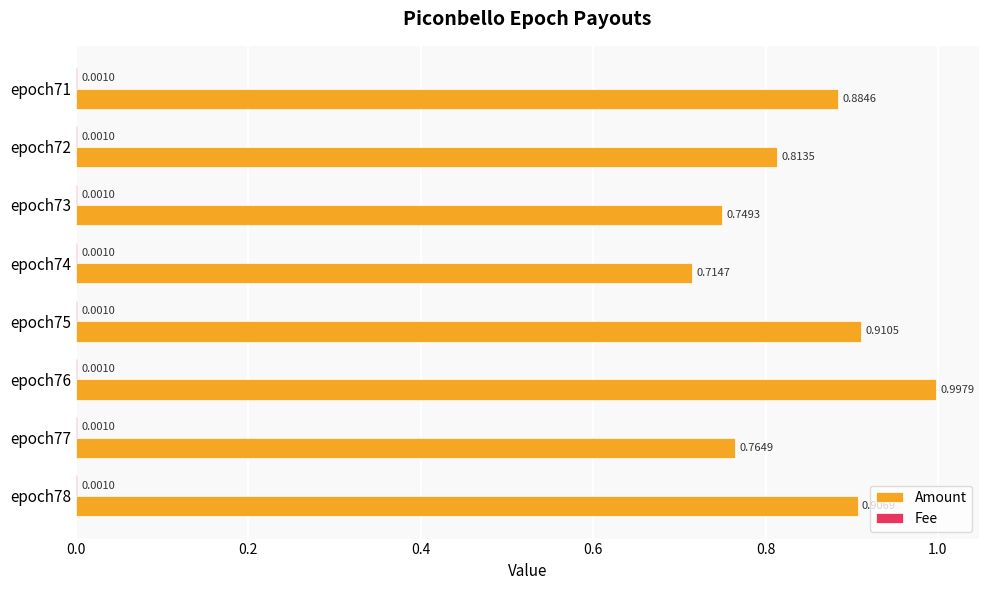

Which series has the widest spread of values?

Amount